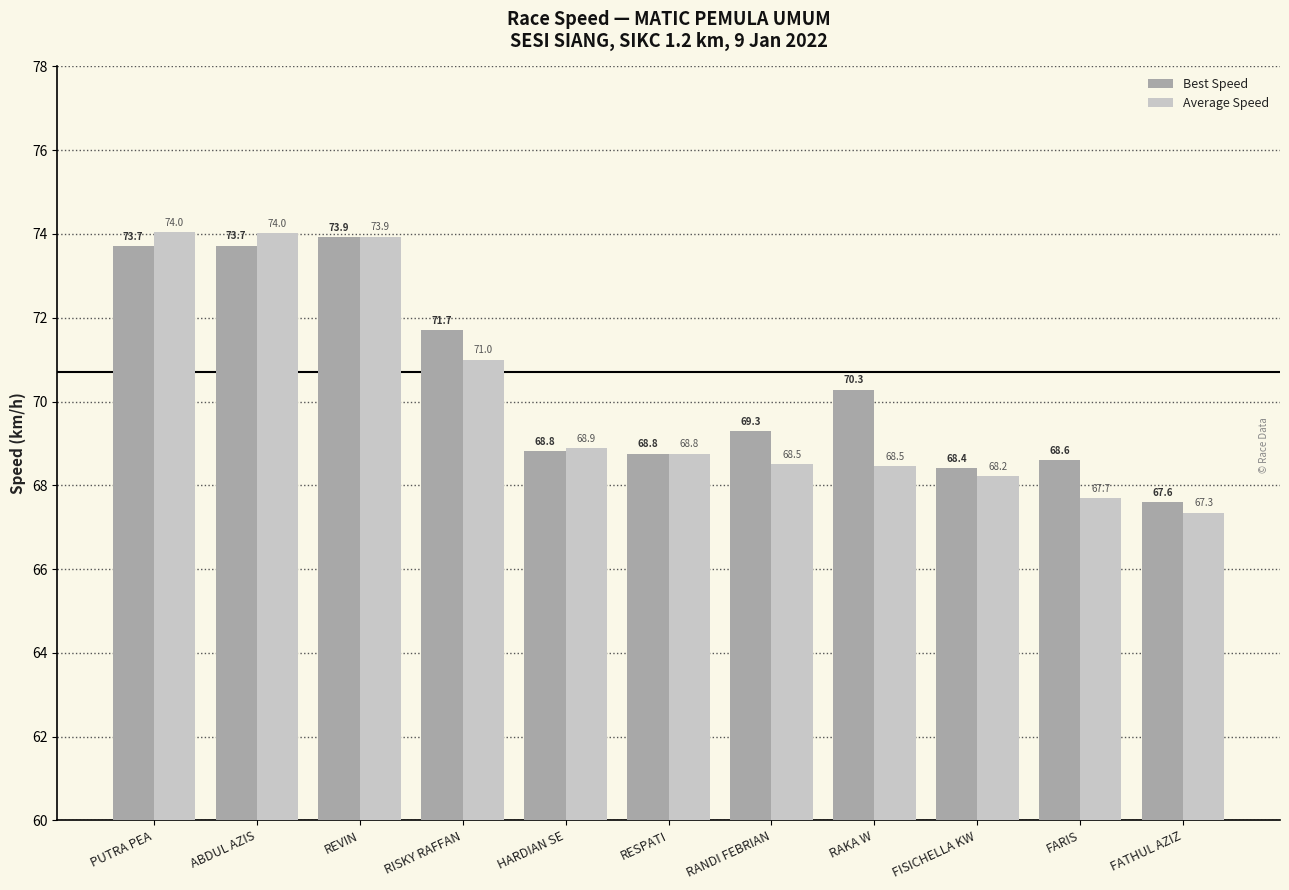

List the series in order of their peak value, lowest first.

Best Speed, Average Speed